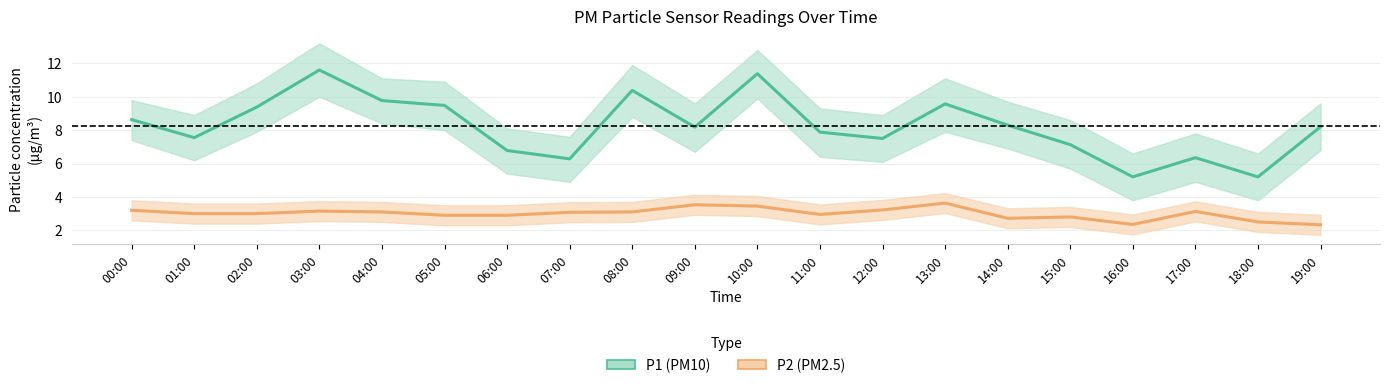

In P2 (PM2.5), how many points are lower than both neighbors (excluding endpoints)?

3